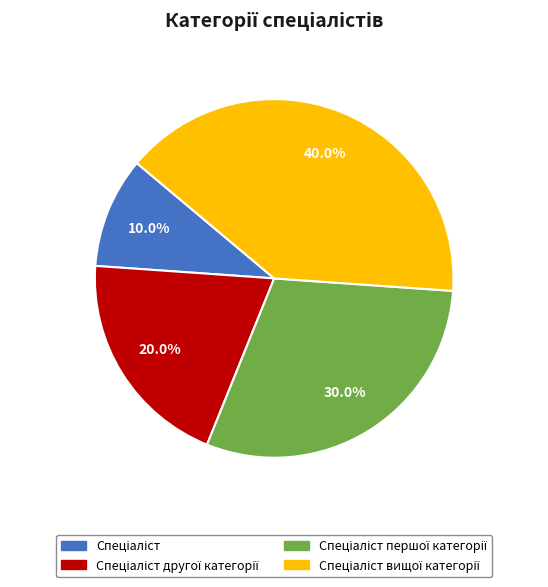

Is there any slice that represents more than half of the pie?

No